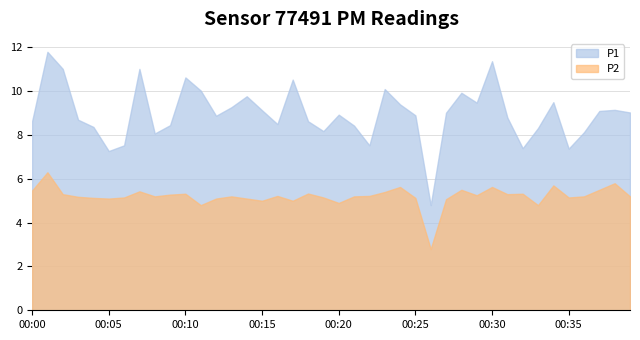

Is it true that P1 equals 13.0 at 00:22?

False